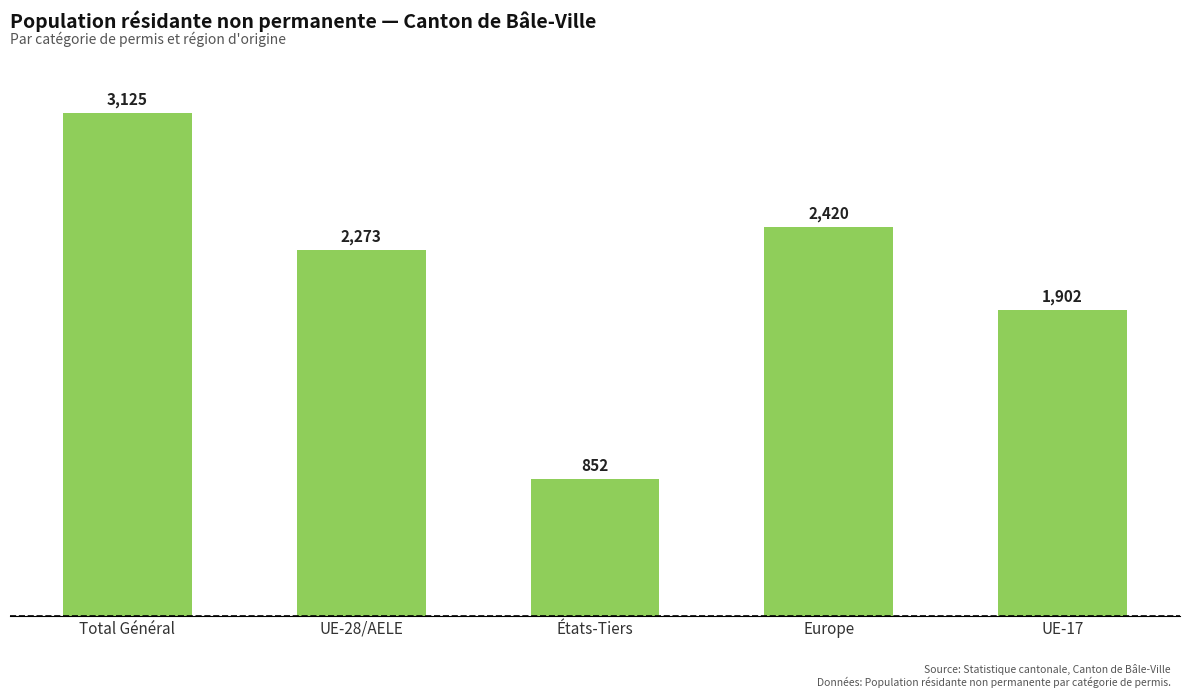

Rank the categories by value from highest to lowest.

Total Général, Europe, UE-28/AELE, UE-17, États-Tiers